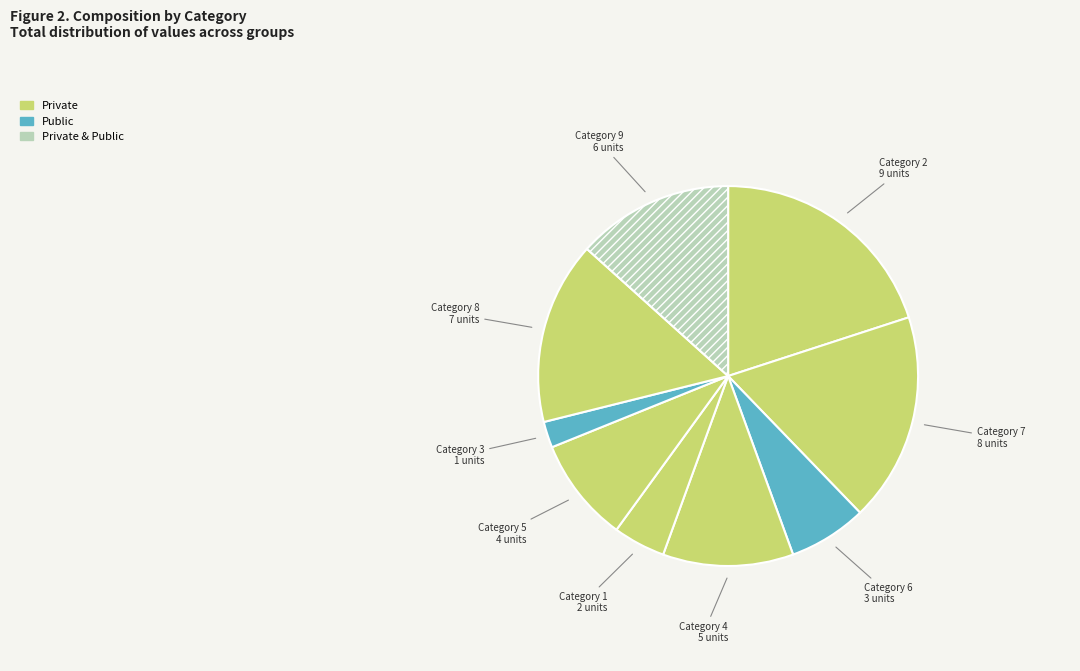

To the nearest percent, what is the difference between the largest and smallest slice percentages?

18%